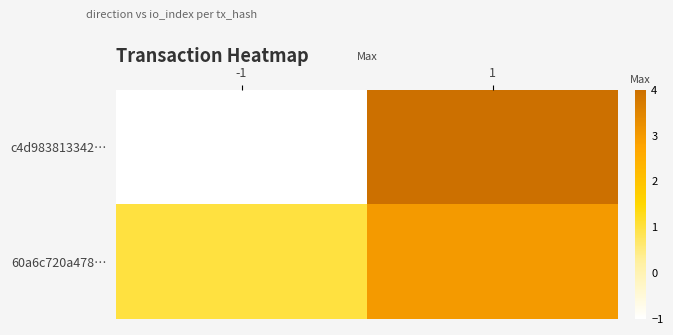

Which label corresponds to the largest value in the chart?

1